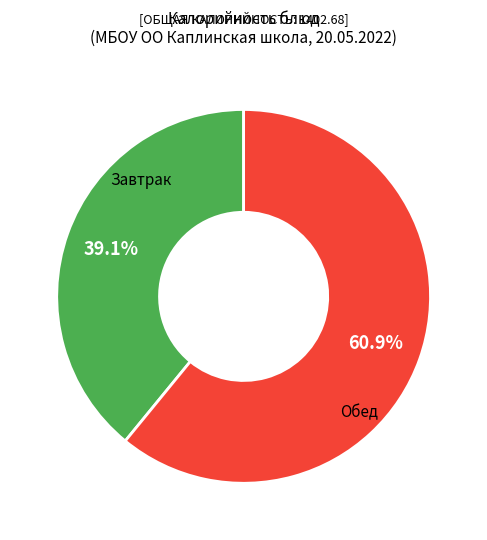

Is there any slice that represents more than half of the pie?

Yes